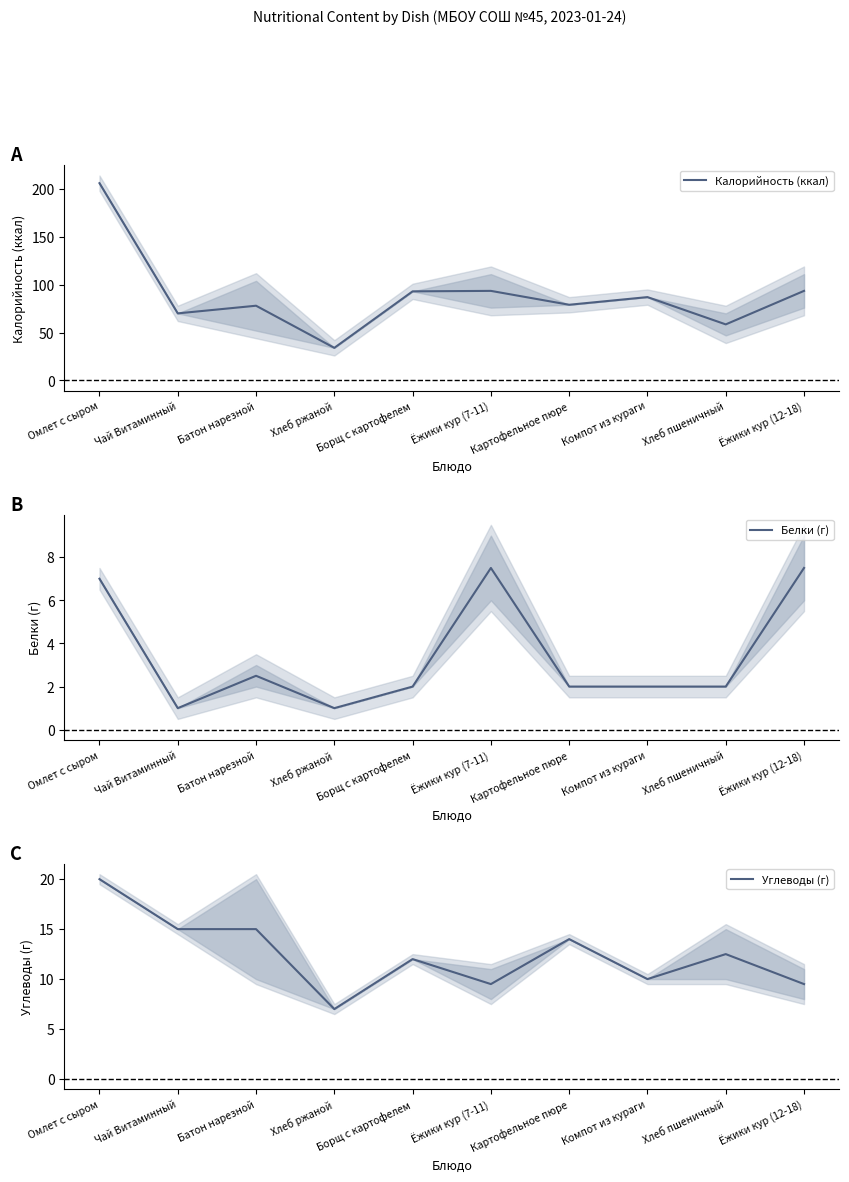

At which label does Белки (г) first exceed 2?

Омлет с сыром